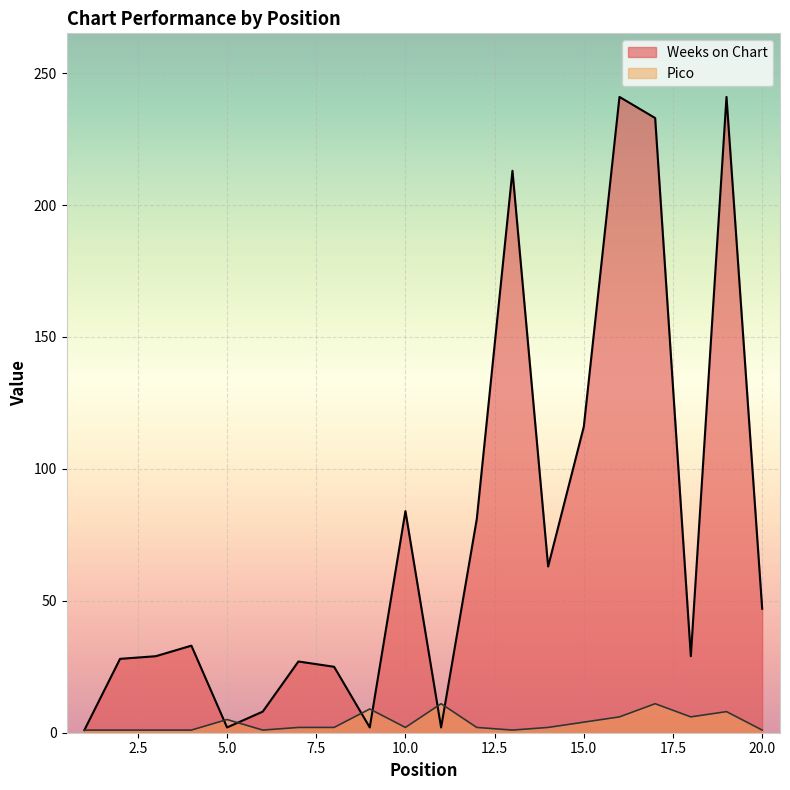

What is the total value across all series at 11?

13